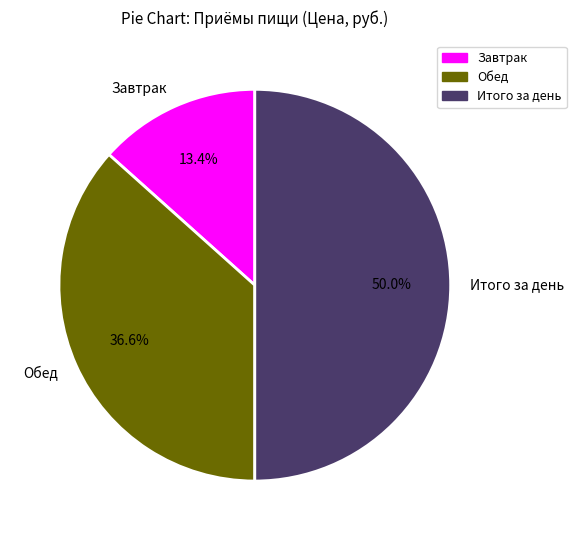

The Обед slice represents 37% of the pie. True or false?

True